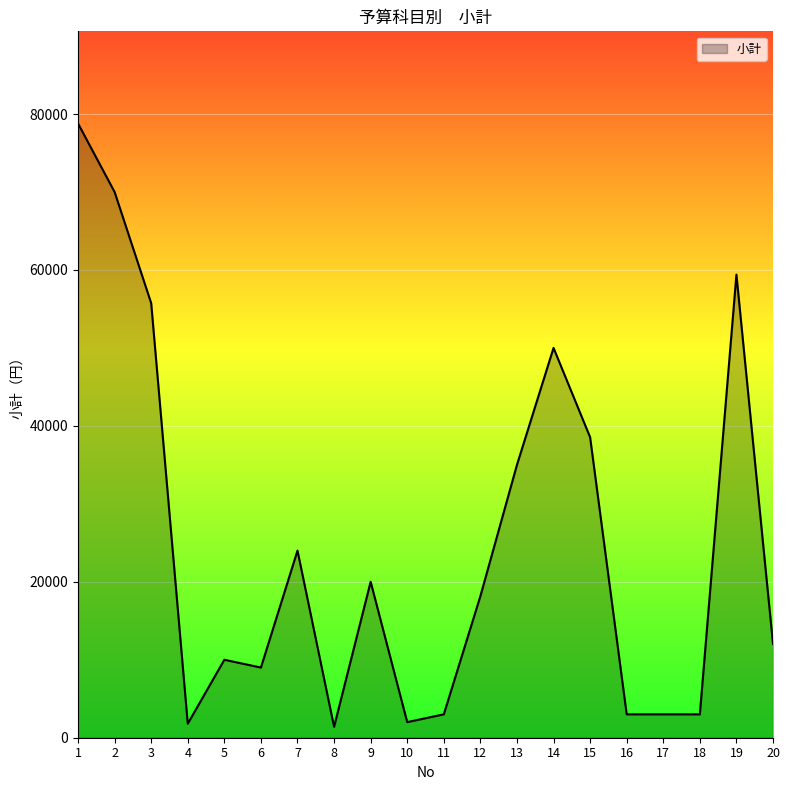

What is the maximum value shown in the chart?

78790